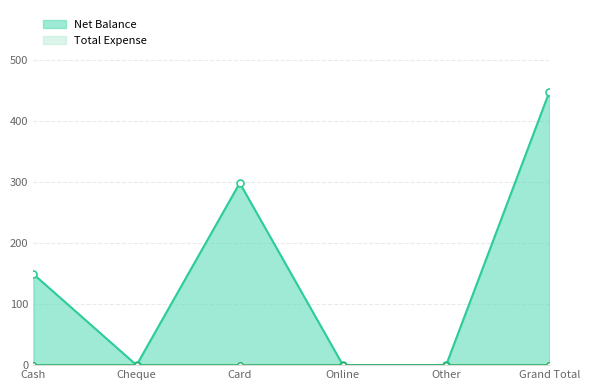

The Net Balance line series shows -243 at Online. True or false?

False